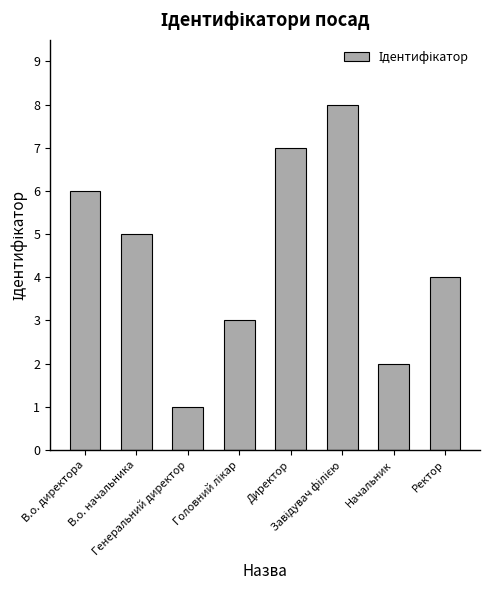

How many data points are less than 5?

4